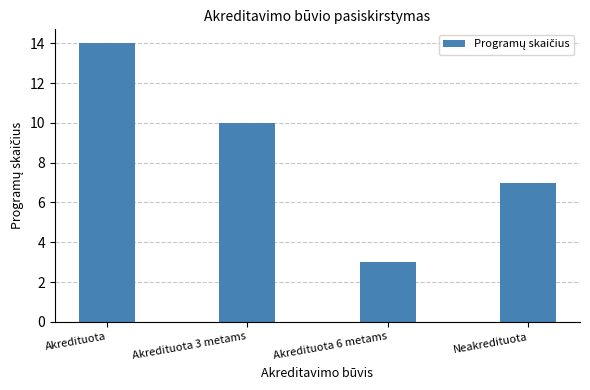

How many values are below 10?

2